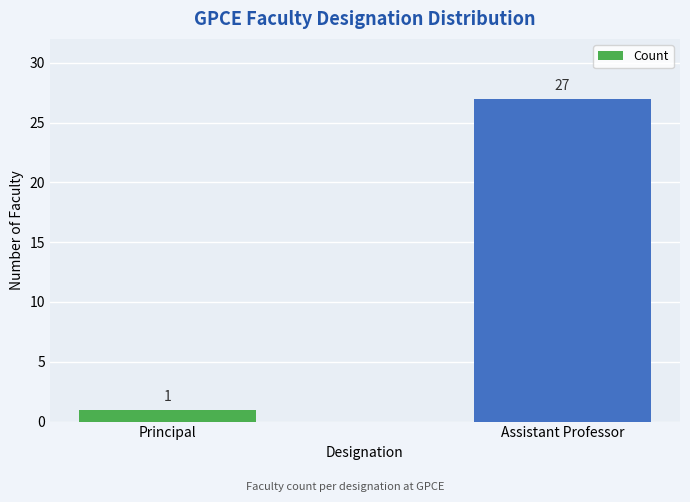

What is the value of the 1st bar from the left?

1